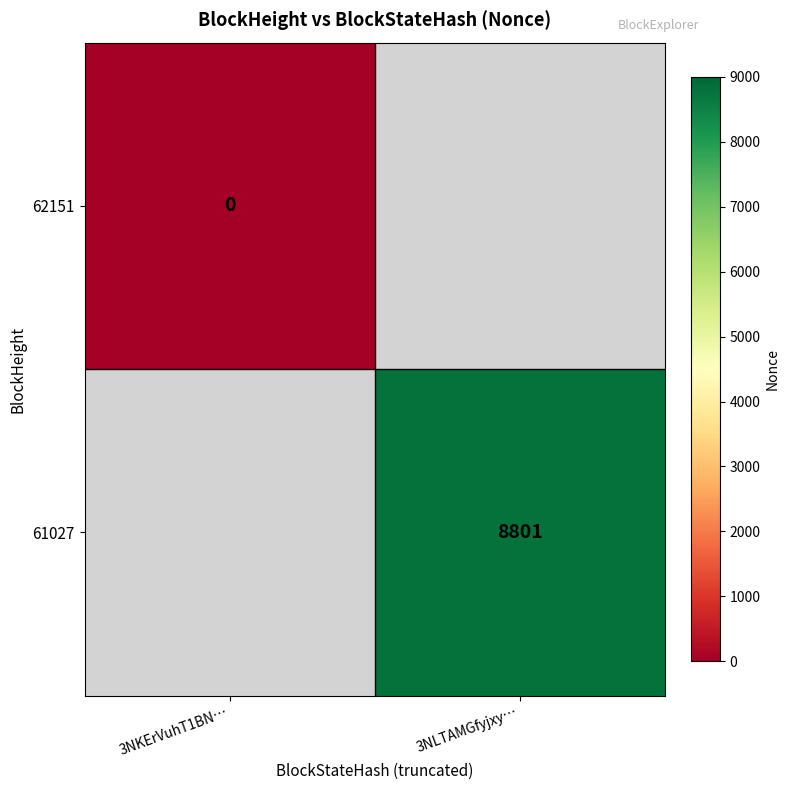

Is the value of 62151 at 3NKErVuhT1BN… greater than the value of 61027 at 3NLTAMGfyjxy…?

No